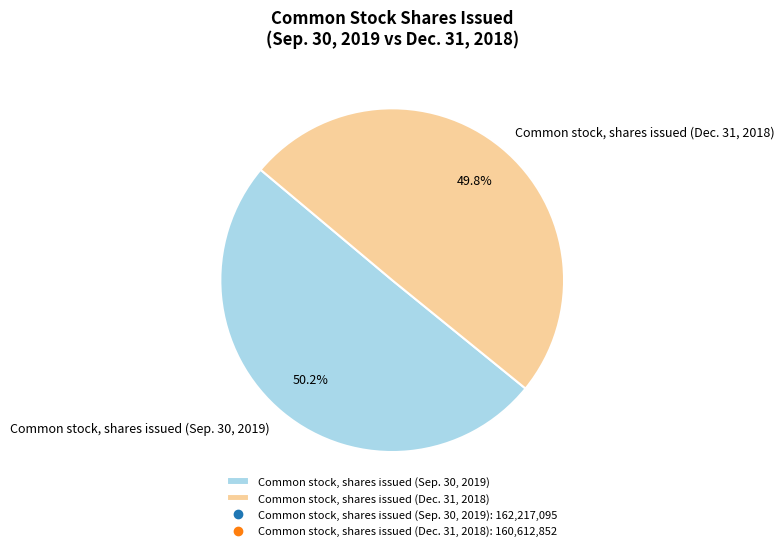

How many segments does this pie chart have?

2